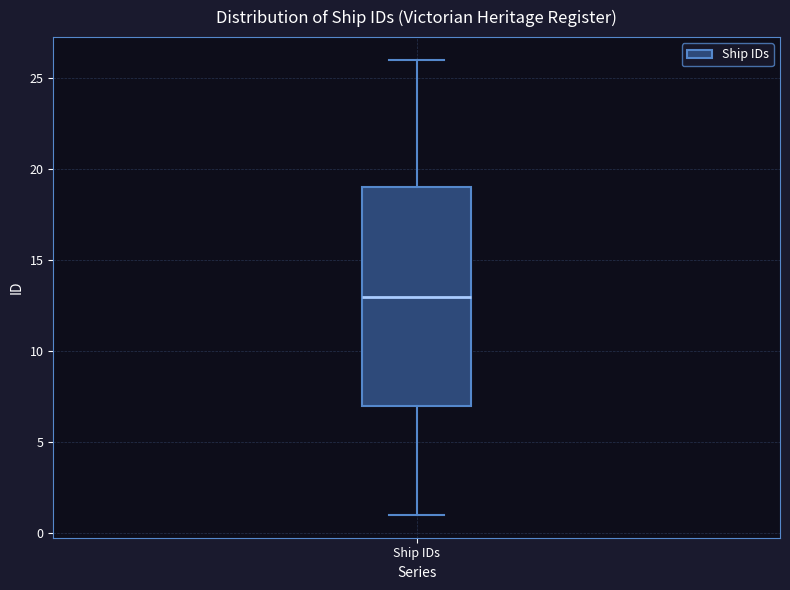

Read this box plot against the y-axis: the position of the median line, the range covered by the box, and the ends of both whiskers. The values are not printed on the chart, so give them approximately, as read against the axis.

median 13, box 7 to 19, whiskers 1 to 26